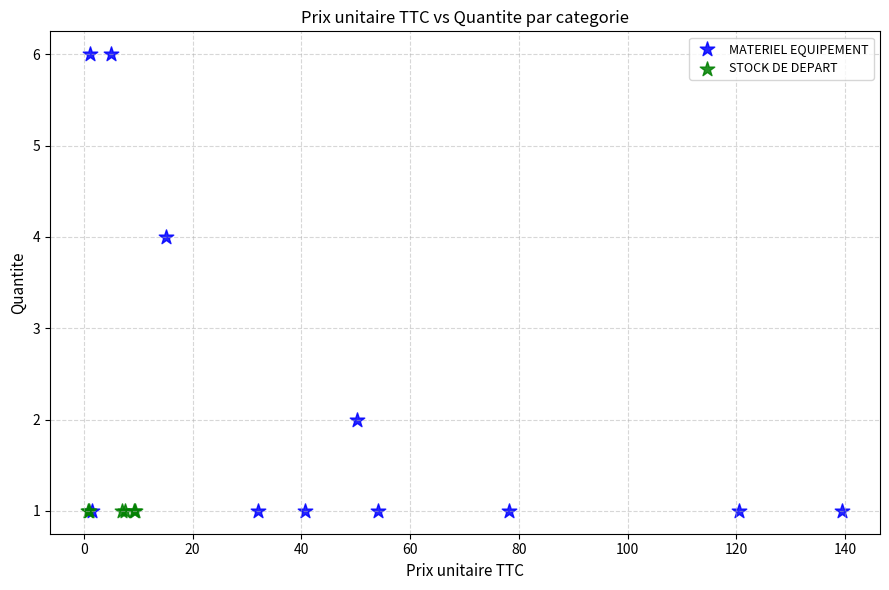

Which series reaches the maximum Y coordinate?

MATERIEL EQUIPEMENT